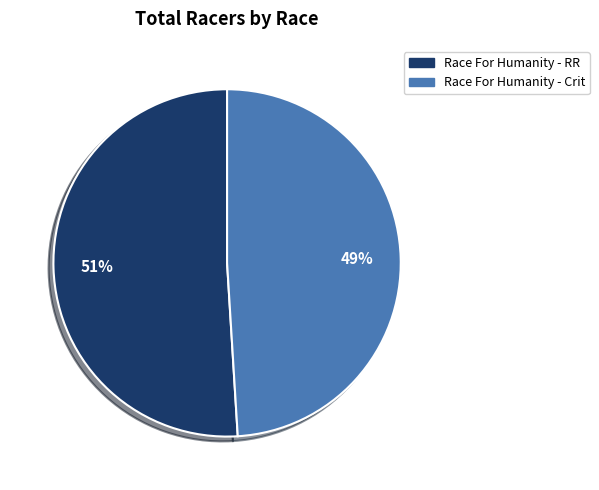

Rank the categories by value from lowest to highest.

Race For Humanity - Crit, Race For Humanity - RR